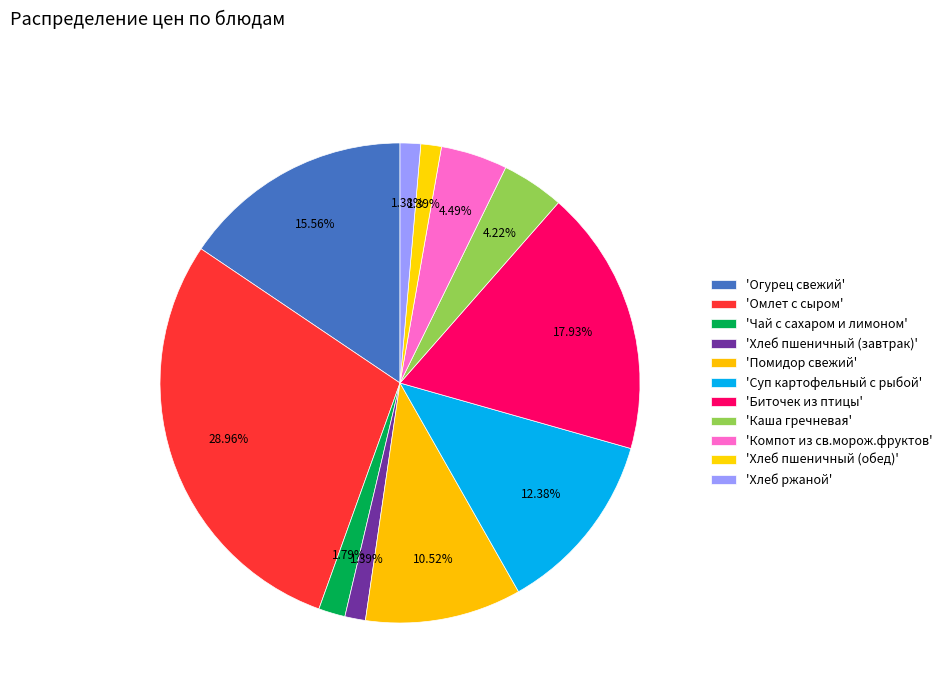

To the nearest percent, what is the average slice percentage?

9%